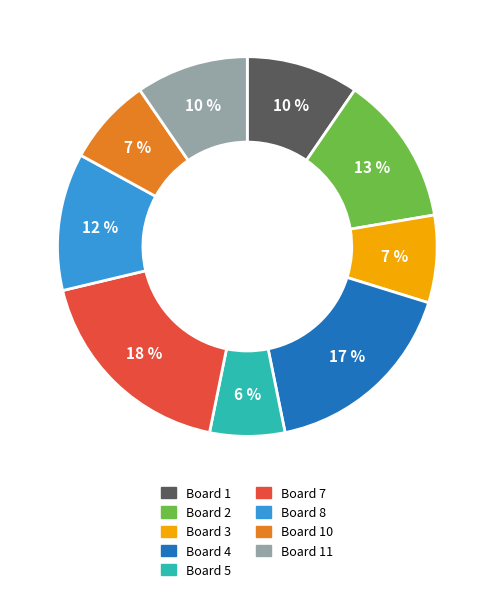

Which has a higher value, Board 11 or Board 2?

Board 2